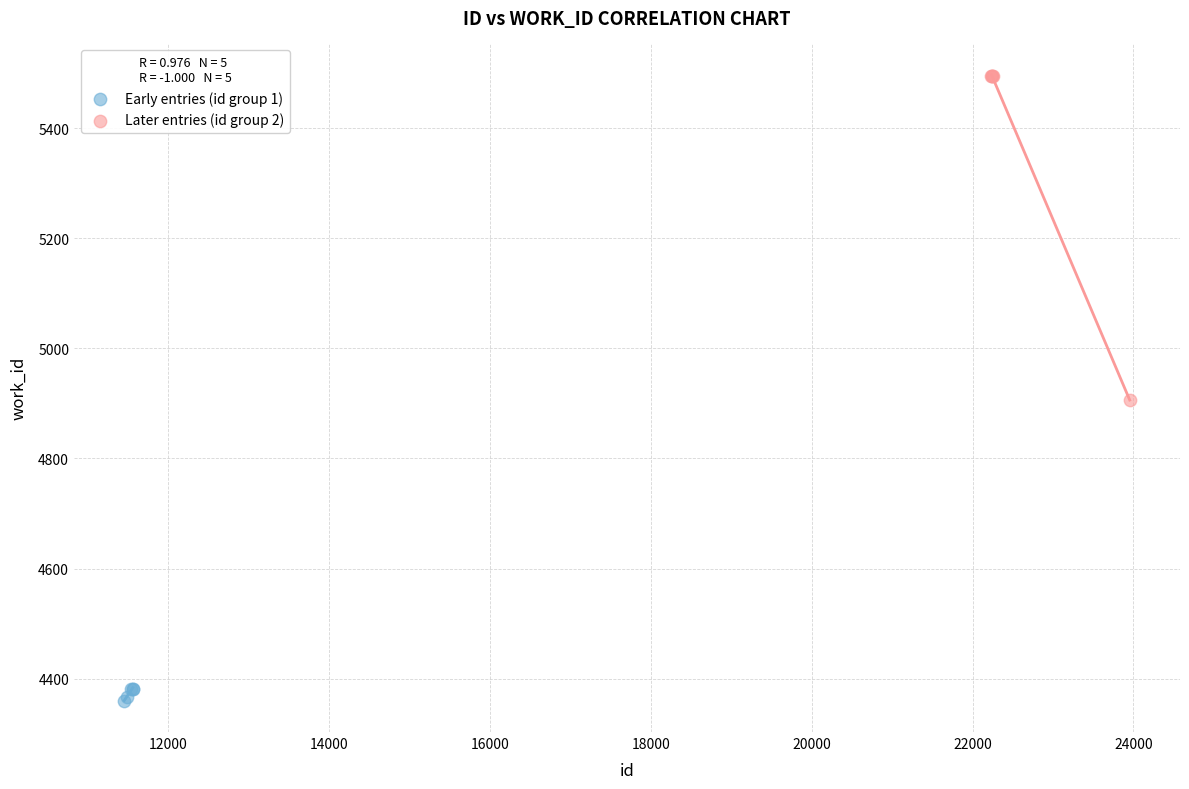

What are all the series names shown in the legend?

Early entries (id group 1), Later entries (id group 2)